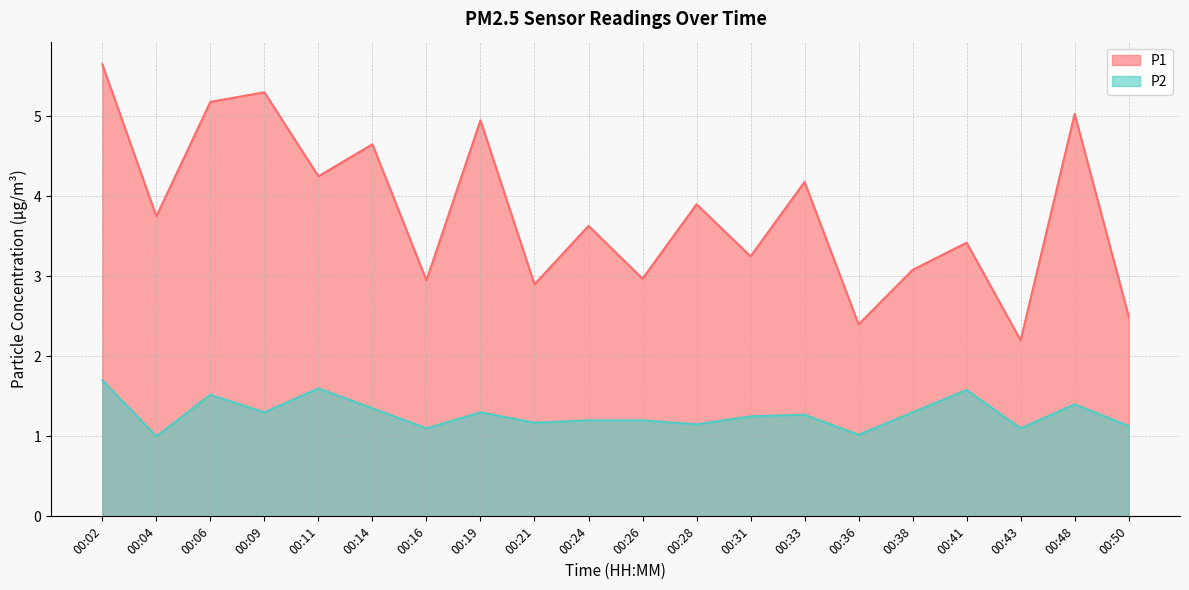

What is the maximum value for P2?

1.7